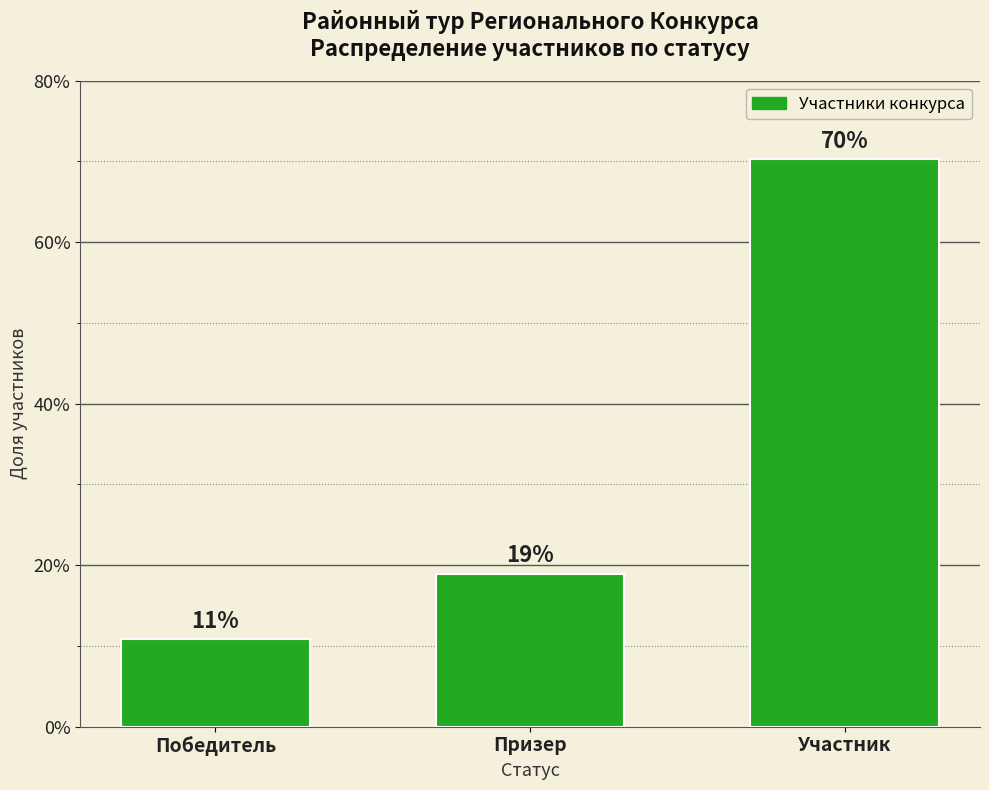

What is the label of the 2nd bar from the left?

Призер